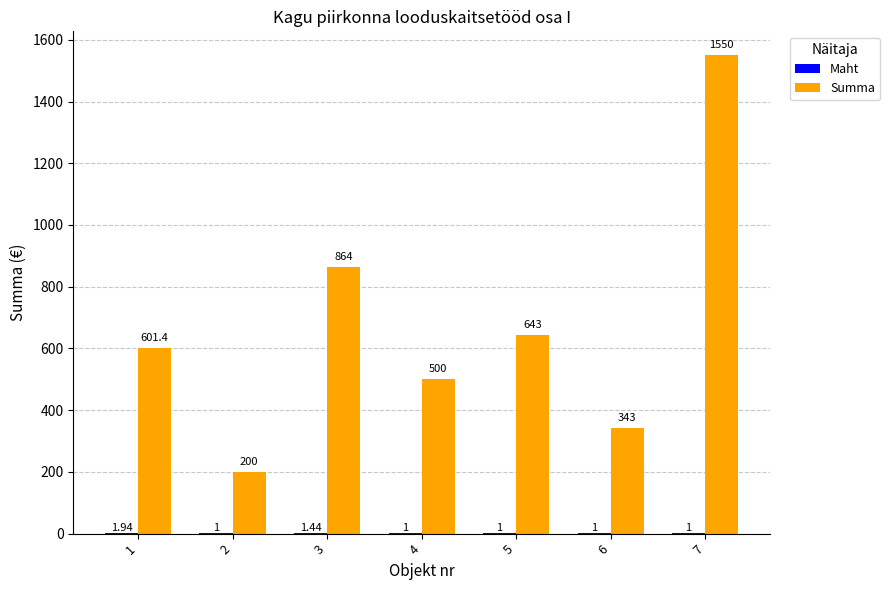

Between 4 and 6, which series saw the biggest shift?

Summa